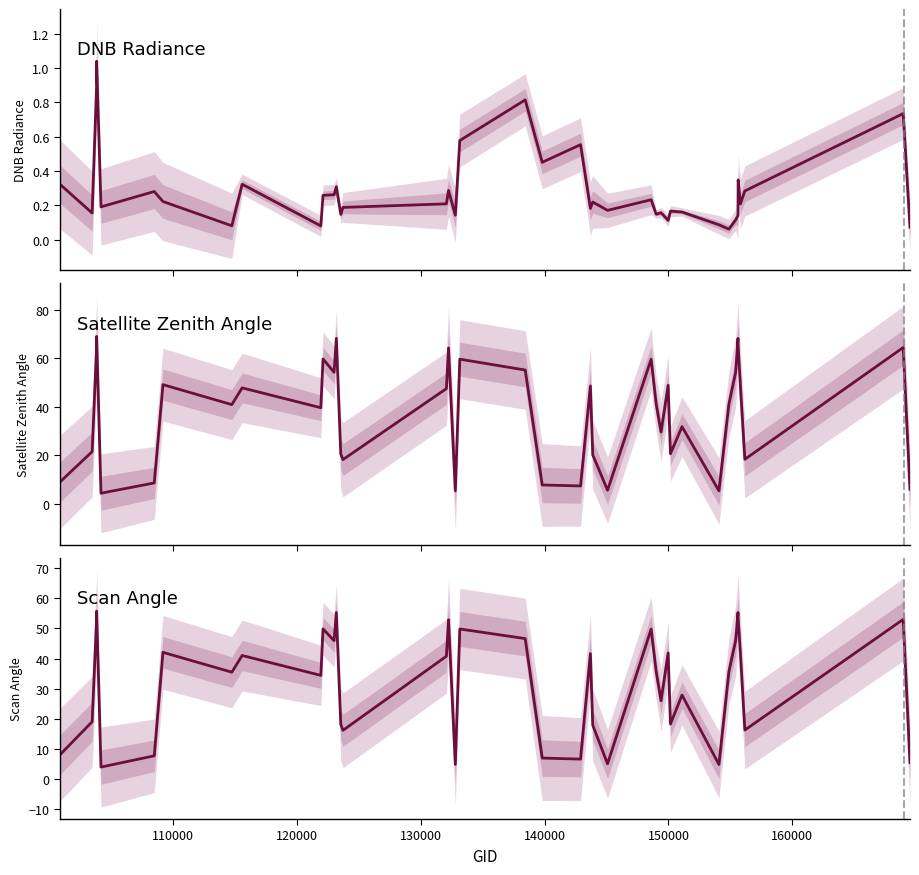

What is the spread (max minus min) of values at 110000?

21.4